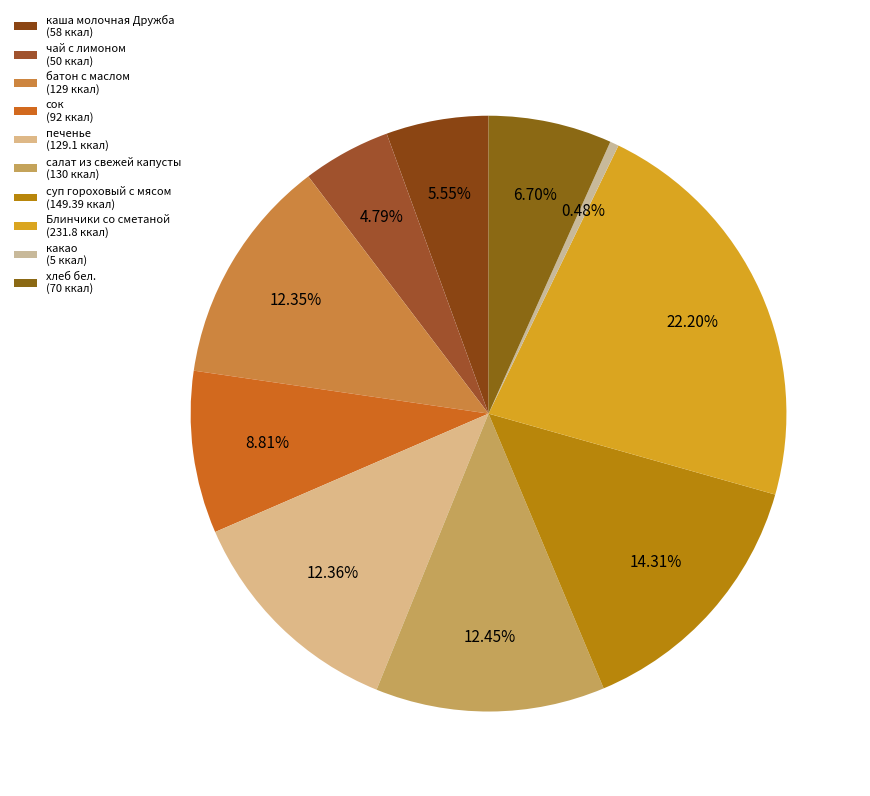

True or false: суп гороховый с мясом accounts for 6% of the total.

False